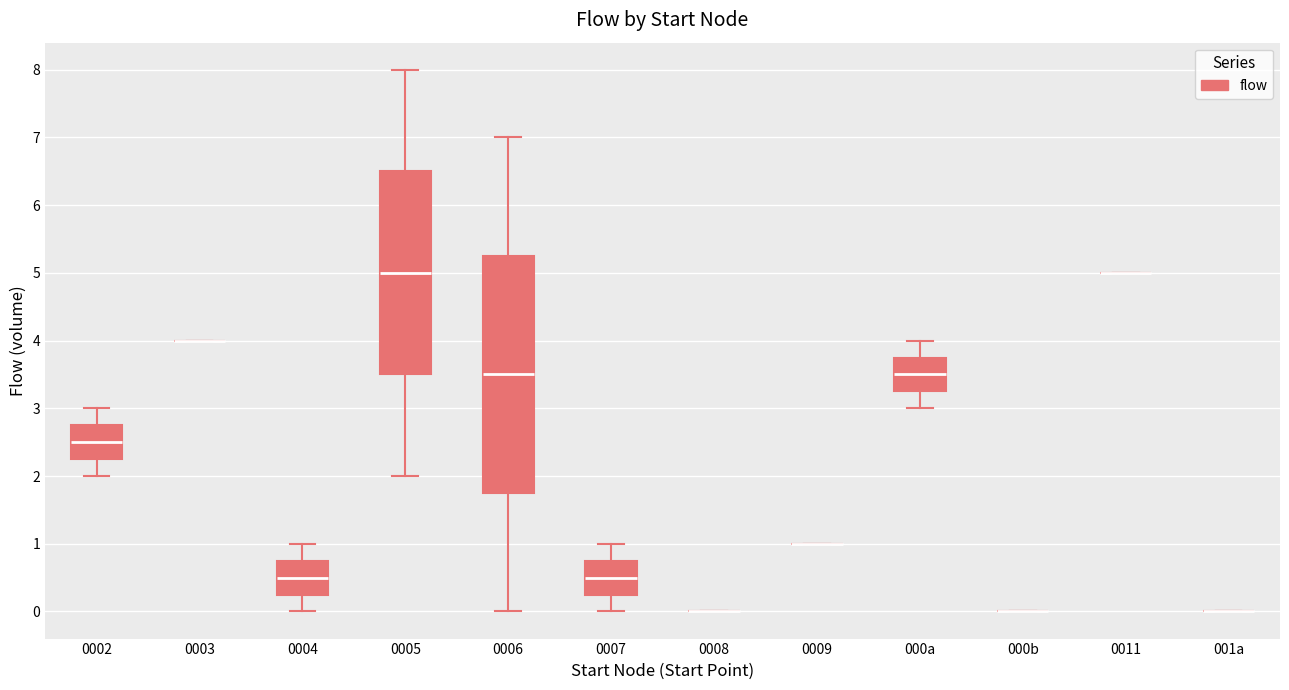

Which box is the tallest, from its lower edge to its upper edge?

0006